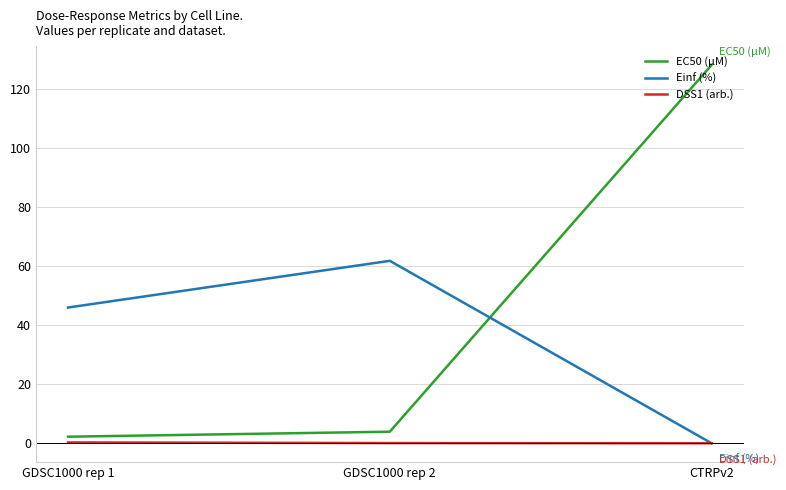

What are all the series names shown in the legend?

EC50 (µM), Einf (%), DSS1 (arb.)